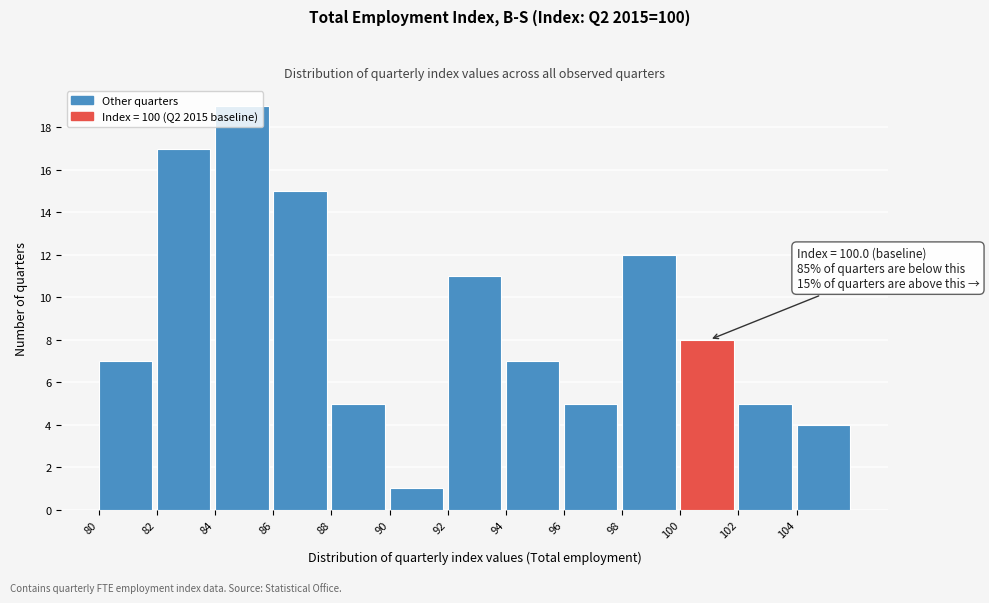

Over which range of the x-axis is the bar tallest?

84 to 86